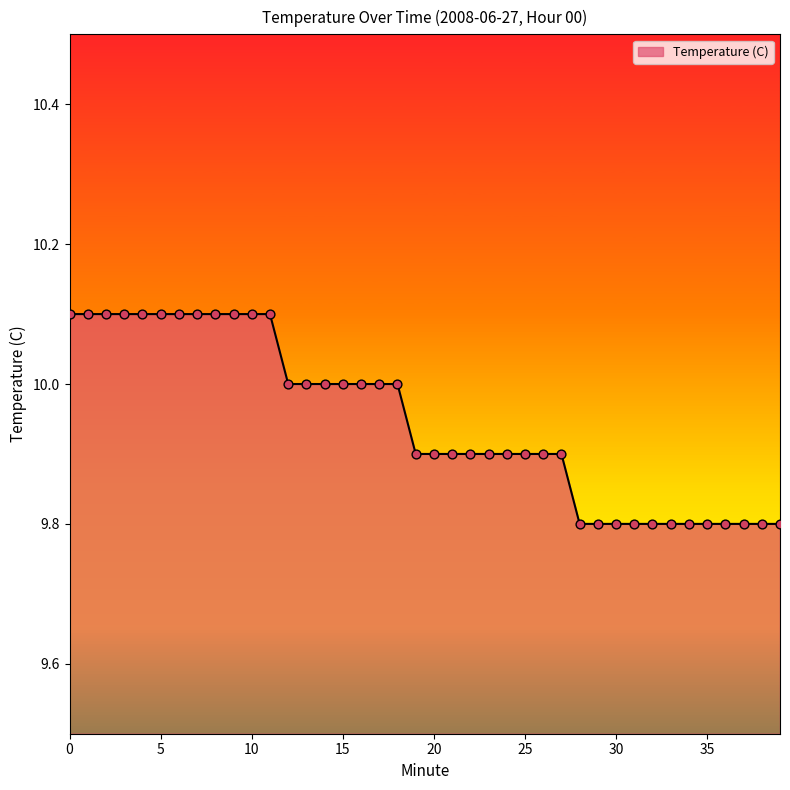

What is the minimum value shown in the chart?

9.8